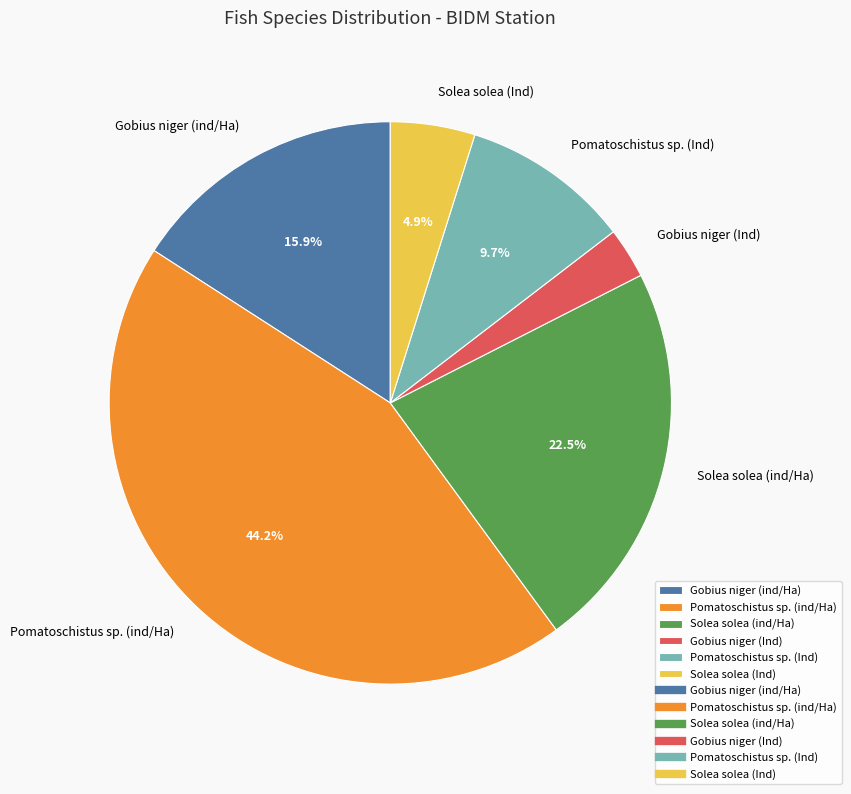

Is Pomatoschistus sp. (ind/Ha) the majority of the pie?

No